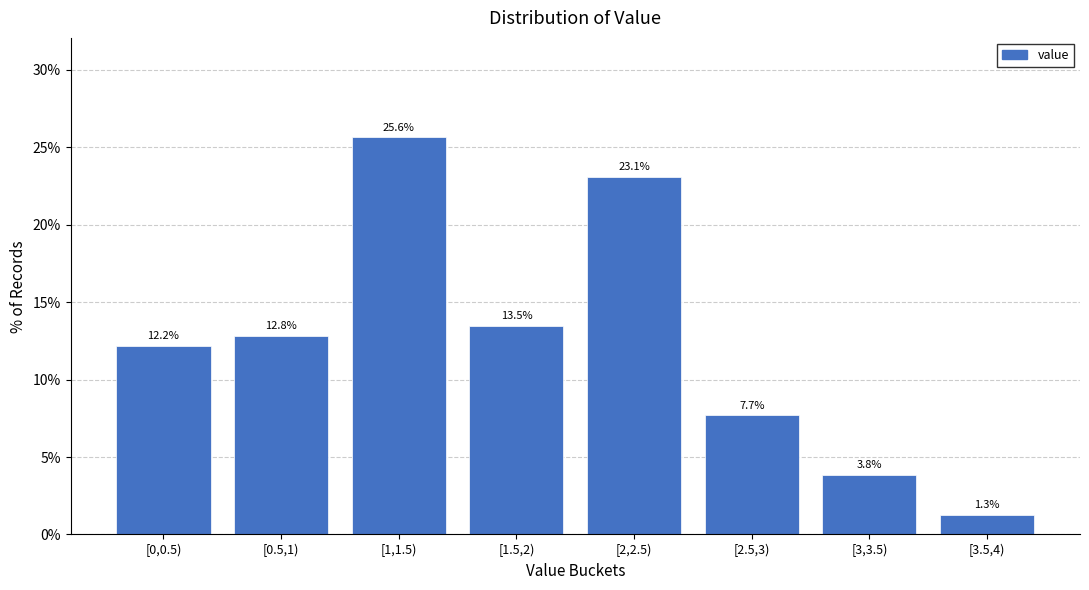

Reading left to right, list all the values displayed in this chart.

[0,0.5)=12.2	[0.5,1)=12.8	[1,1.5)=25.6	[1.5,2)=13.5	[2,2.5)=23.1	[2.5,3)=7.7	[3,3.5)=3.8	[3.5,4)=1.3